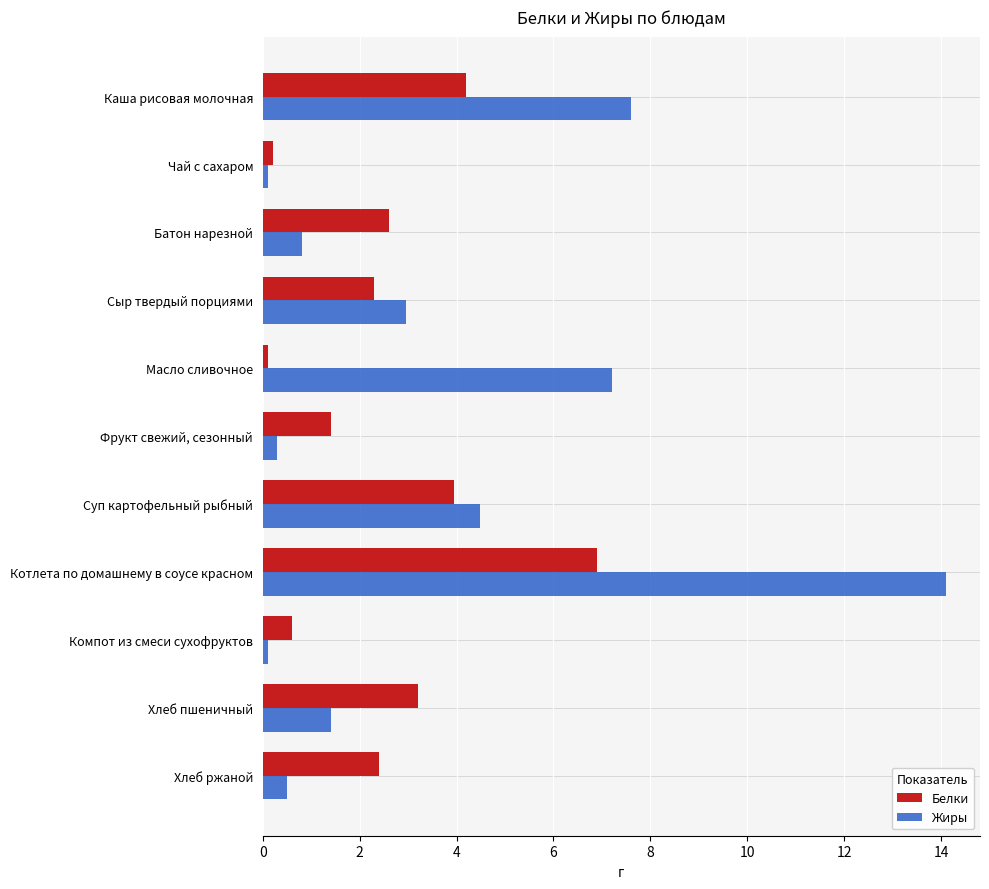

What is the difference between the maximum and minimum values in the Жиры series?

14.0